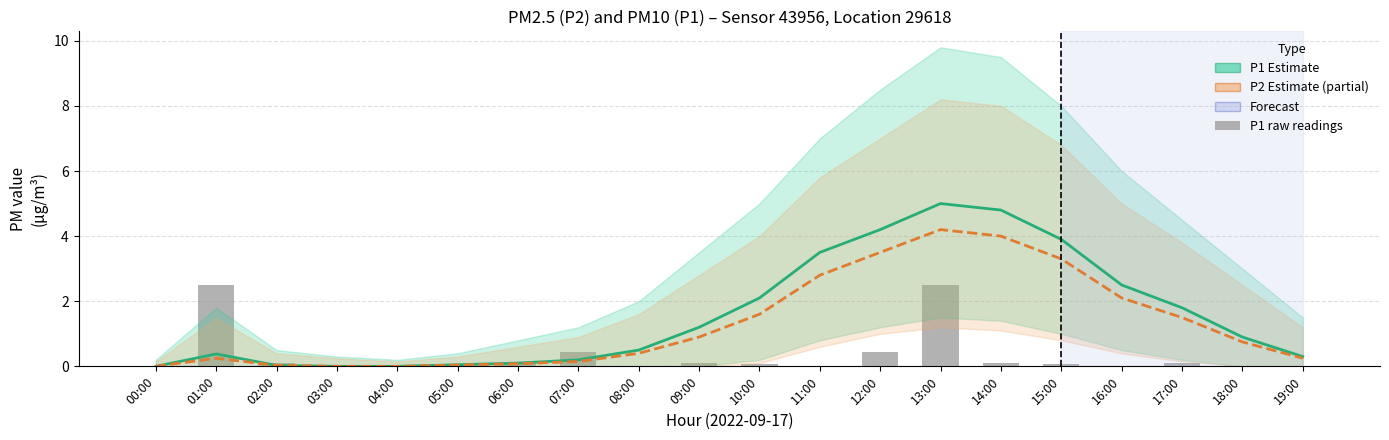

At 04:00, list the series in order from smallest to largest.

P1 Estimate, P2 Estimate (partial), P1 raw